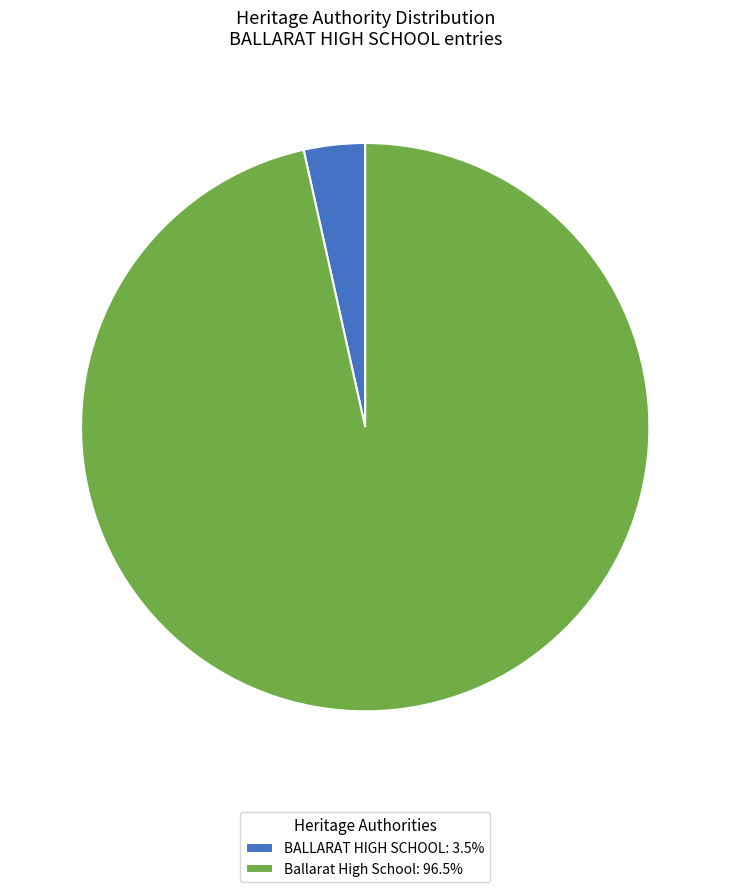

Does BALLARAT HIGH SCHOOL account for over 50% of the chart?

No